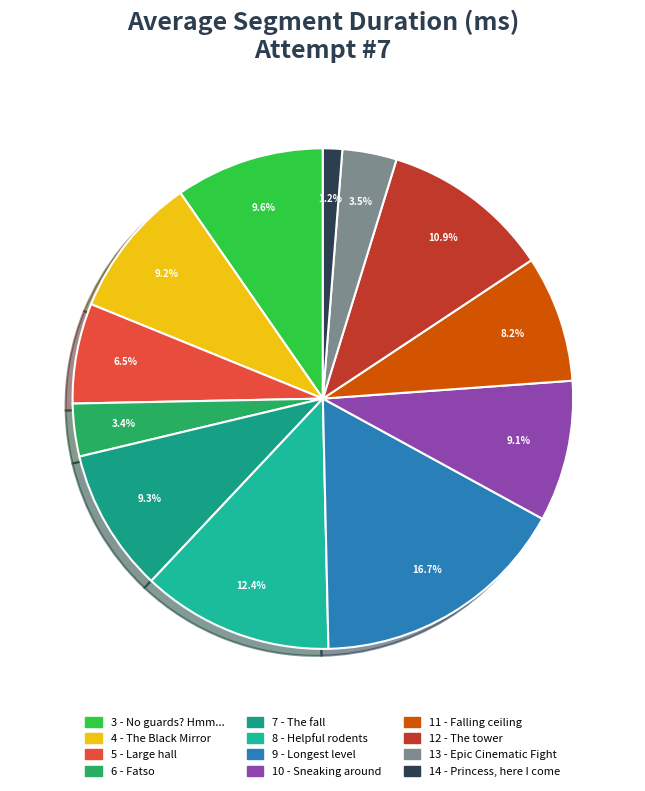

Which slice is the smallest?

14 - Princess, here I come